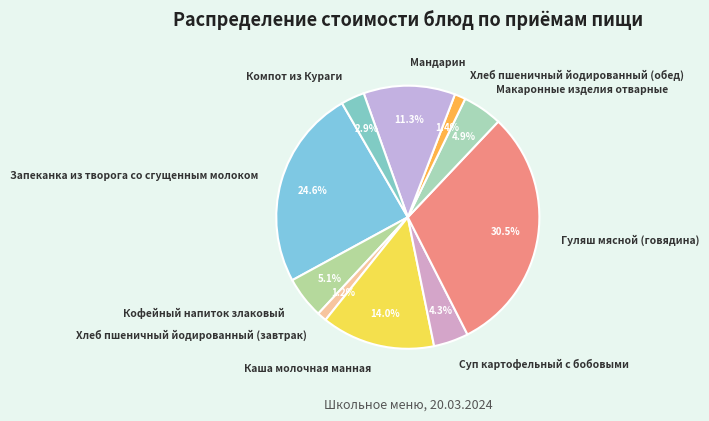

Does any single category account for the majority?

No